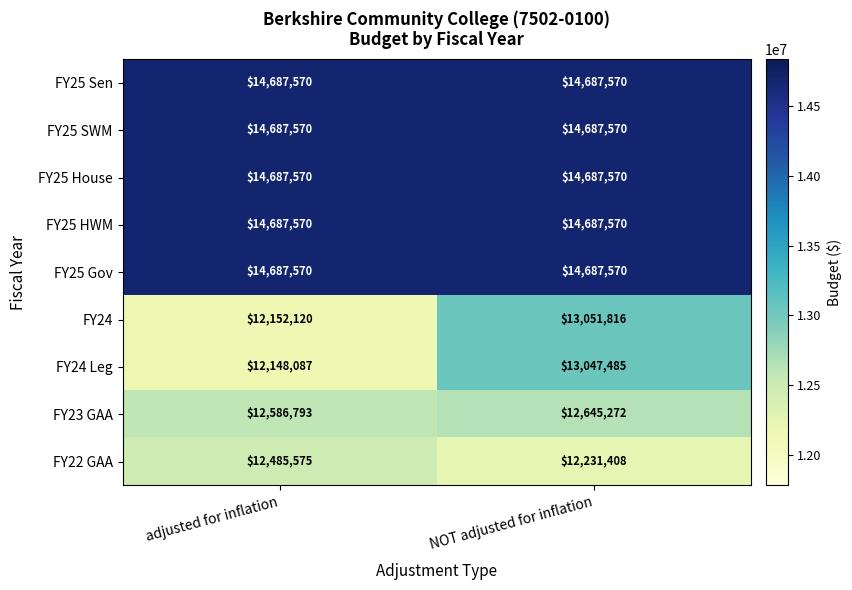

Reading left to right, extract all data points from this chart.

FY25 Sen: adjusted for inflation=14687570	NOT adjusted for inflation=14687570
FY25 SWM: adjusted for inflation=14687570	NOT adjusted for inflation=14687570
FY25 House: adjusted for inflation=14687570	NOT adjusted for inflation=14687570
FY25 HWM: adjusted for inflation=14687570	NOT adjusted for inflation=14687570
FY25 Gov: adjusted for inflation=14687570	NOT adjusted for inflation=14687570
FY24: adjusted for inflation=12152120	NOT adjusted for inflation=13051816
FY24 Leg: adjusted for inflation=12148087	NOT adjusted for inflation=13047485
FY23 GAA: adjusted for inflation=12586793	NOT adjusted for inflation=12645272
FY22 GAA: adjusted for inflation=12485575	NOT adjusted for inflation=12231408